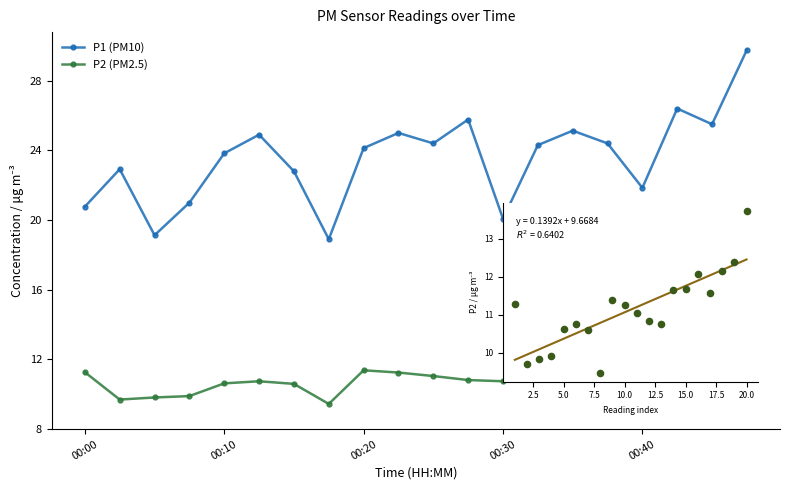

Which series has the largest total across all categories?

P1 (PM10)